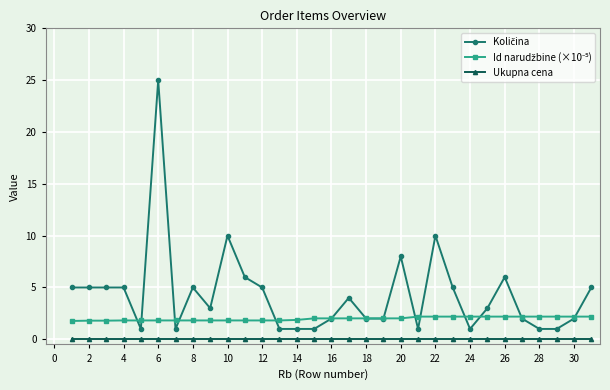

What is the maximum value shown in the chart?

25.0